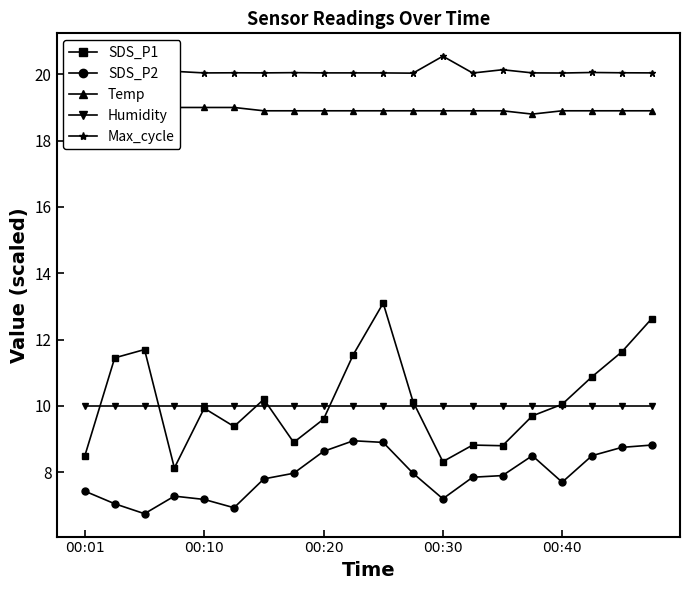

Read the SDS_P1 value at 14.

8.8